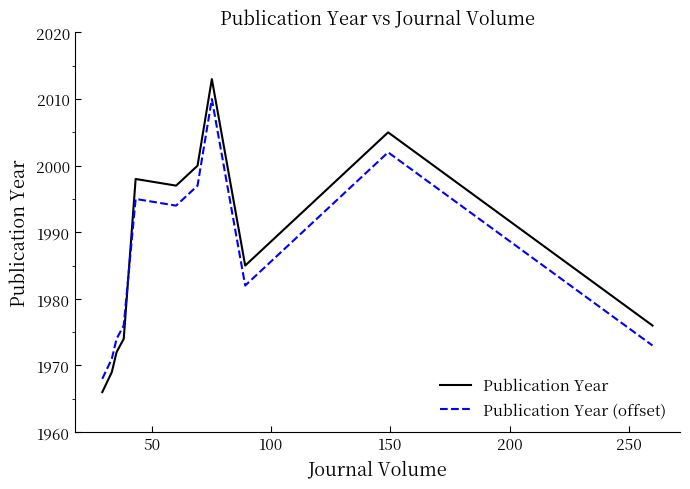

What is the maximum value for Publication Year?

2013